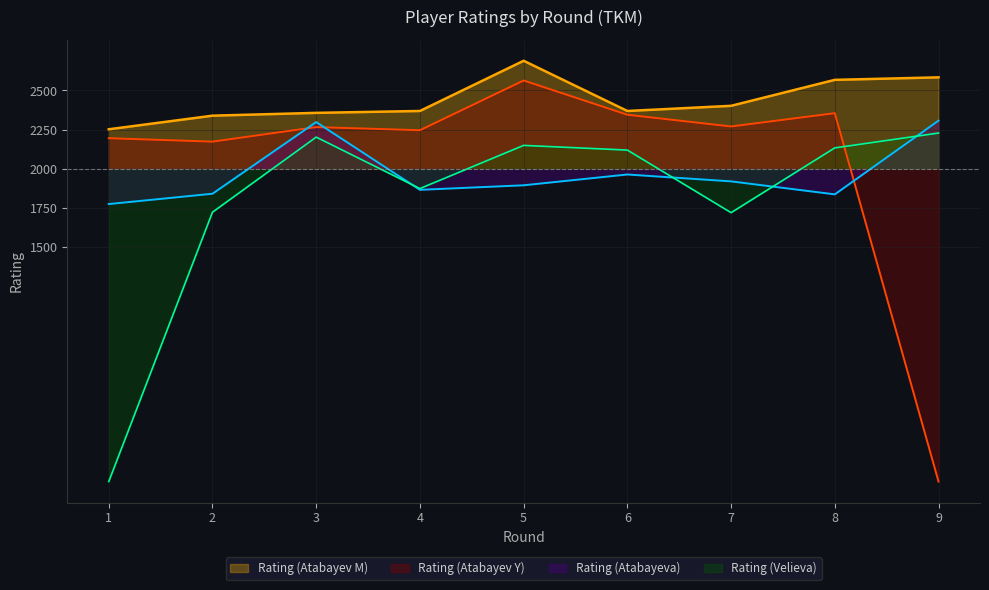

What is the value of the Rating (Velieva) point at the 3rd from the left?

202